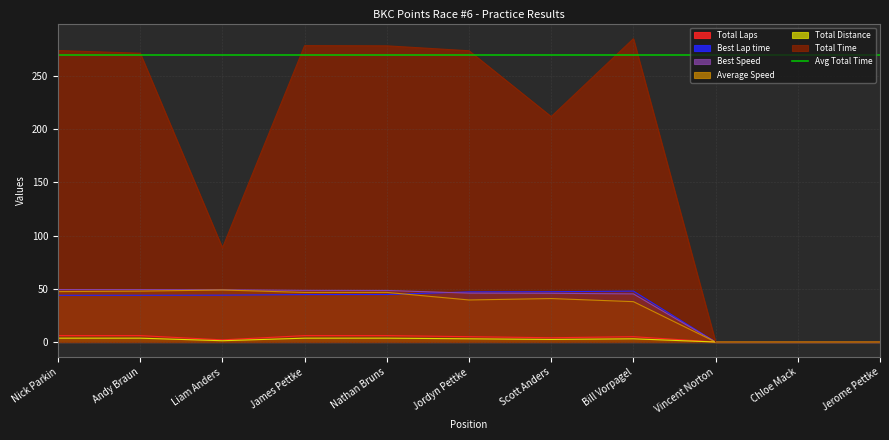

What is the sum of the Best Speed values at Jerome Pettke and Jordyn Pettke?

45.9